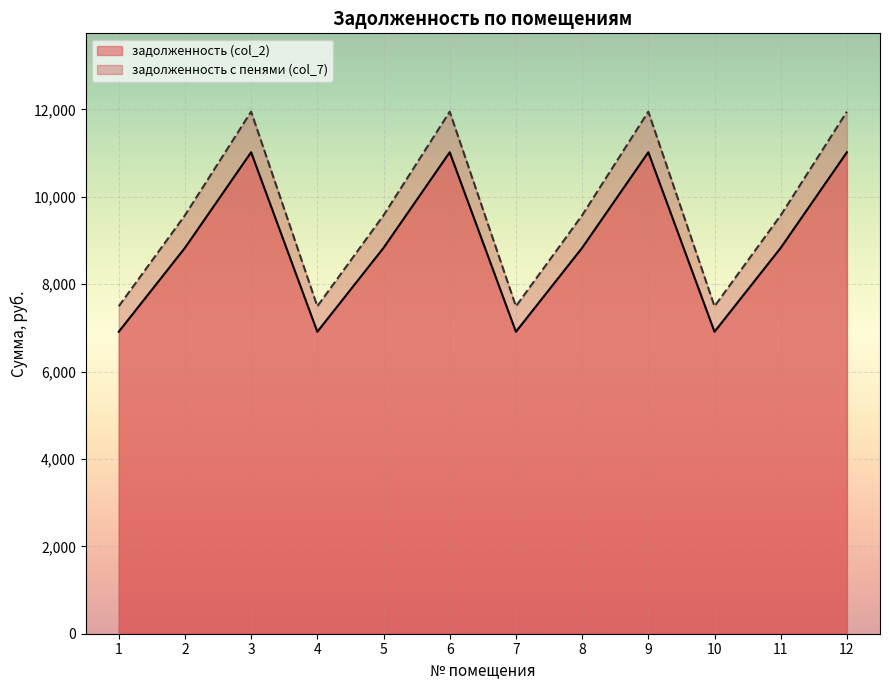

True or false: задолженность с пенями (col_7) has more than 2 points higher than both neighbors.

True